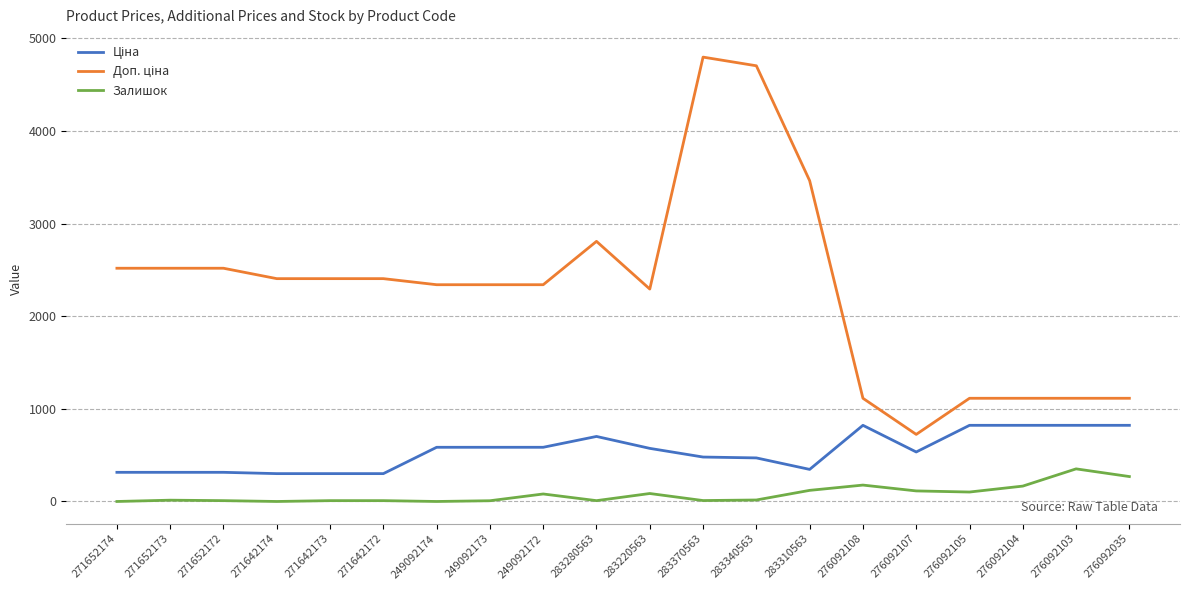

What position from the right is 271652172?

18